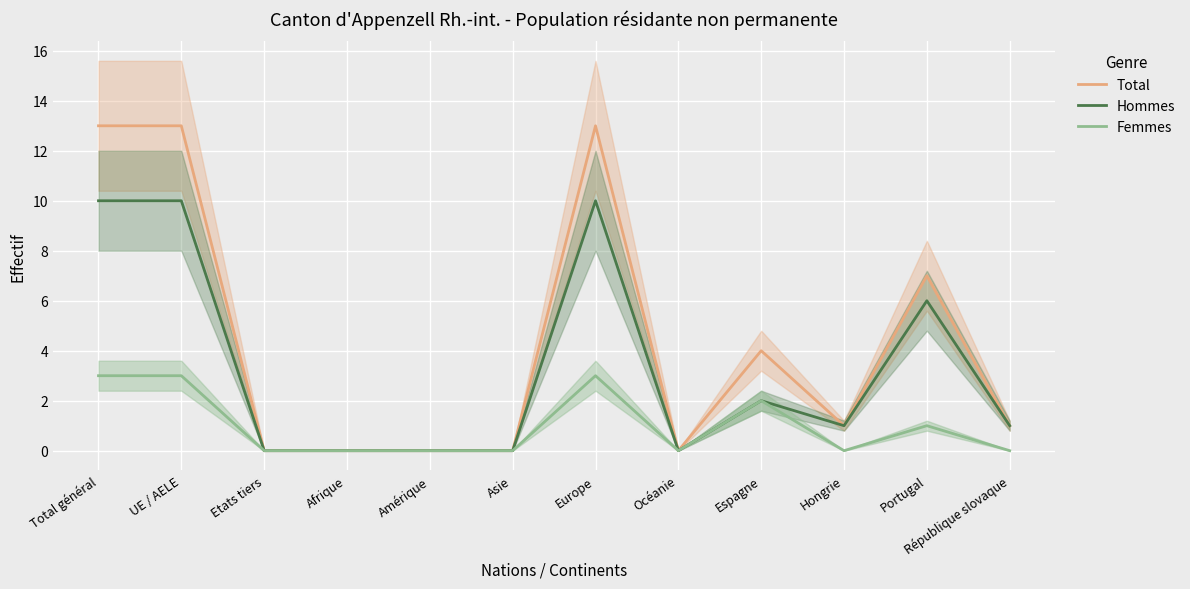

Rank the series by their maximum value, from lowest to highest.

Femmes, Hommes, Total